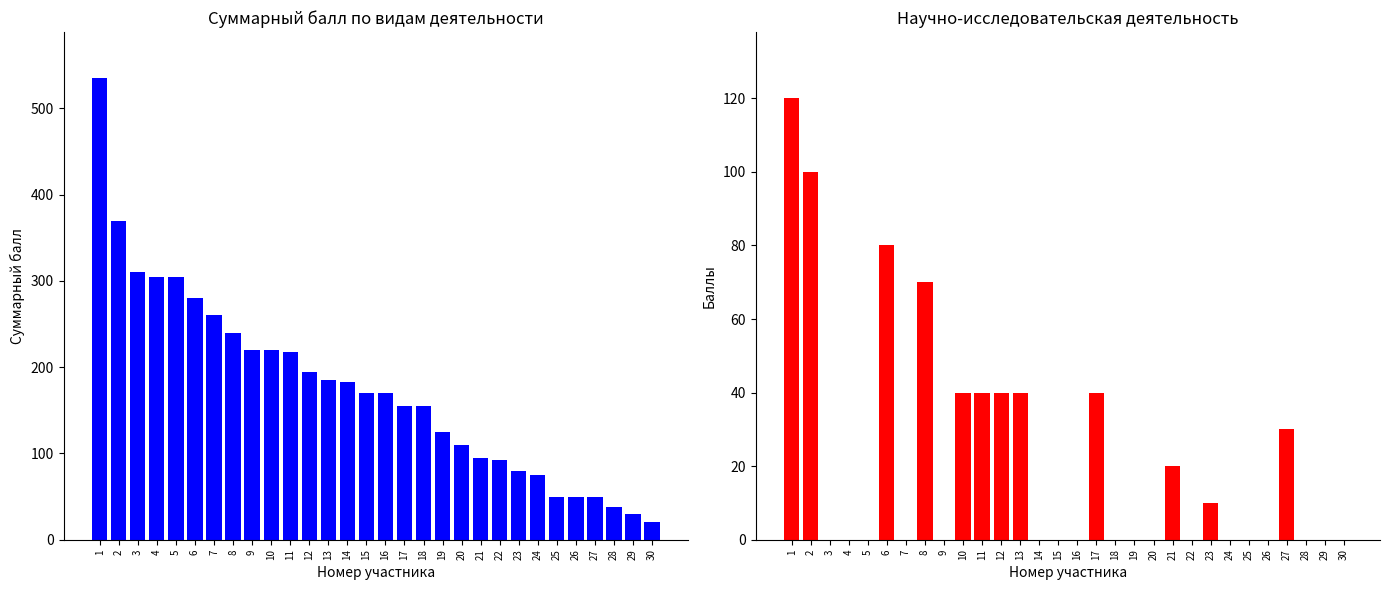

List the series in order of their overall mean, highest first.

Суммарный балл, Научно-исследовательская деятельность